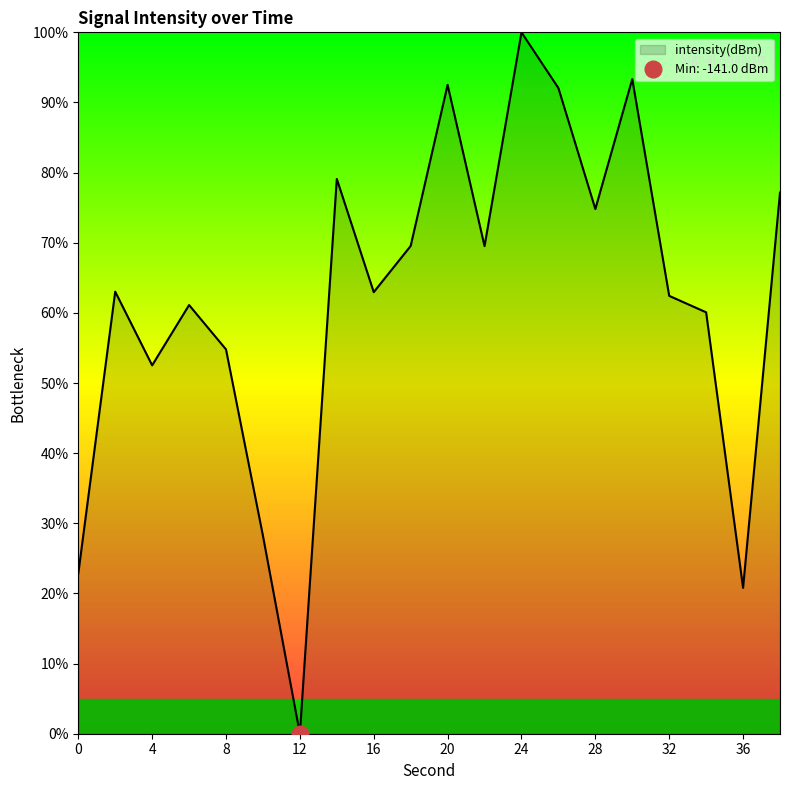

Where is the first local maximum?

2